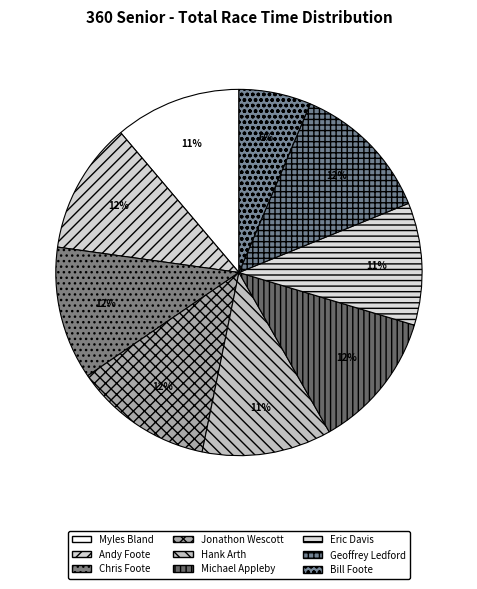

To the nearest percent, what is the combined percentage of Hank Arth and Jonathon Wescott?

24%